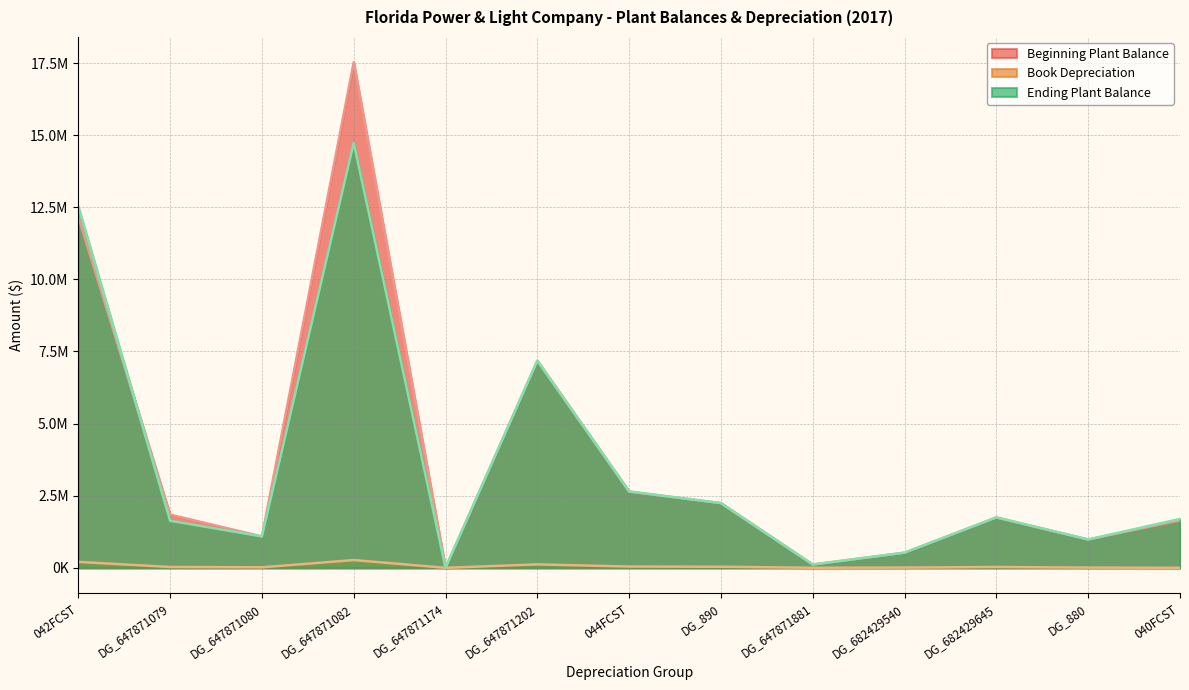

What is the sum of the Beginning Plant Balance values at DG_647871881 and 044FCST?

2754876.4